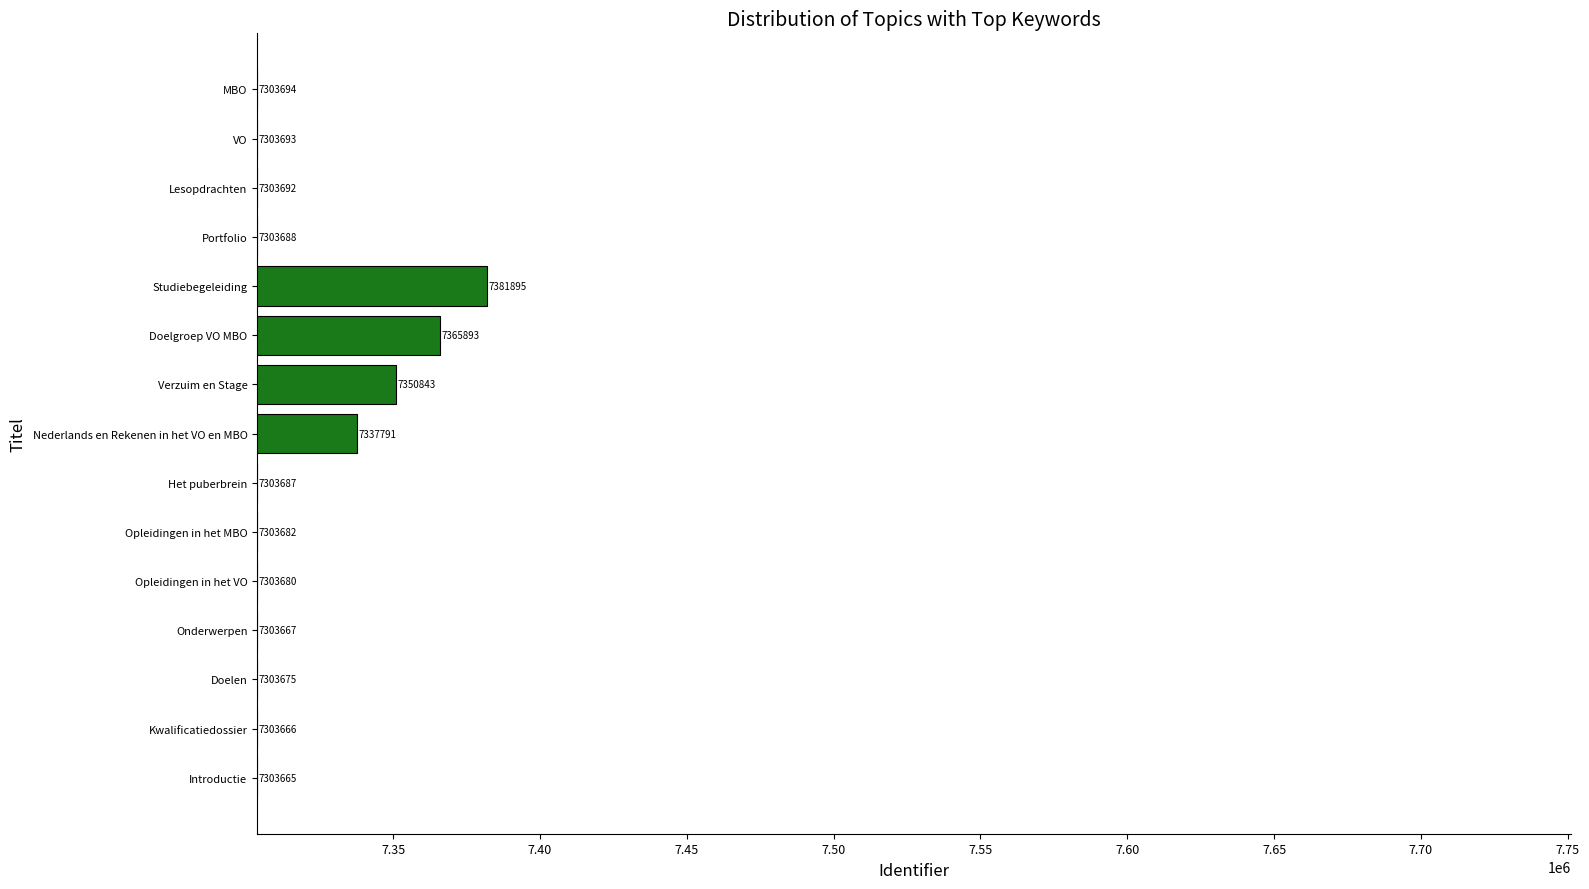

What is the ratio of the value at Onderwerpen to the value at Doelen?

1.0